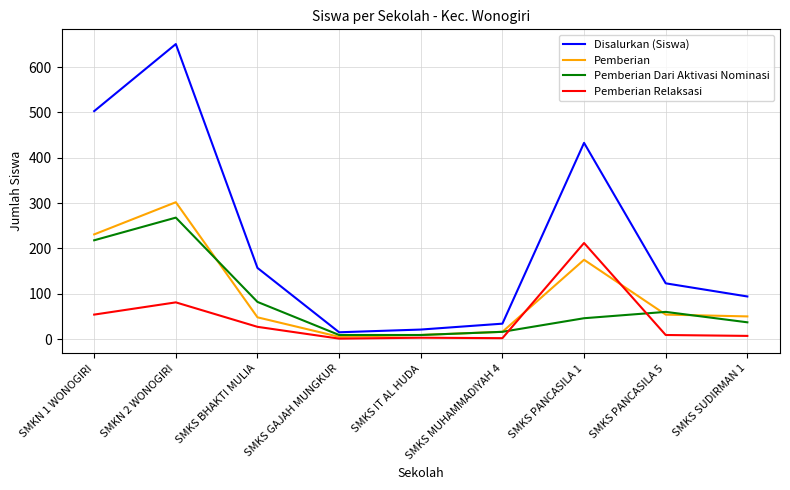

What position from the right is SMKS GAJAH MUNGKUR?

6